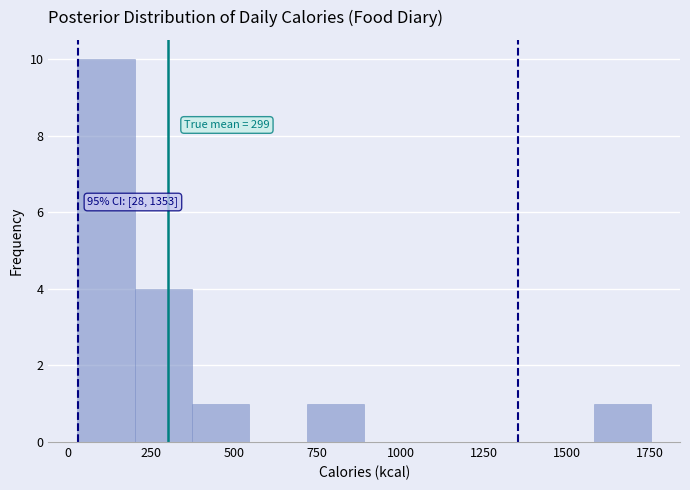

Around what value on the x-axis is the tallest bar? Give the approximate position of its centre, as read against the axis.

100